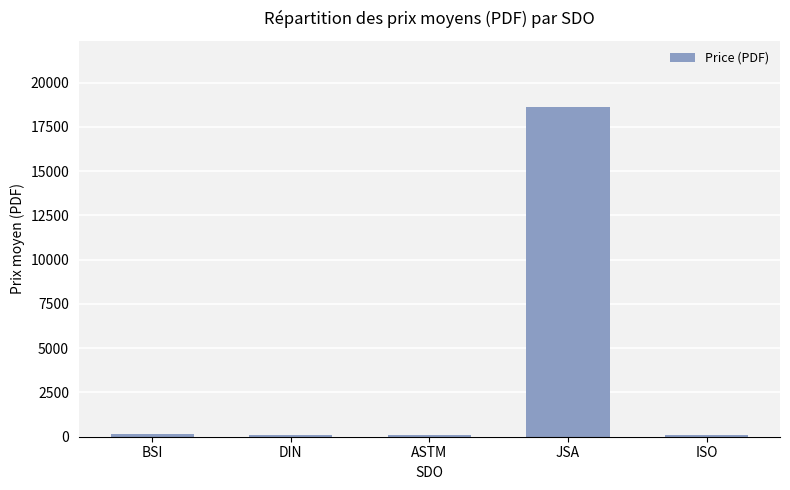

What is the difference between the maximum and second lowest values?

18537.1